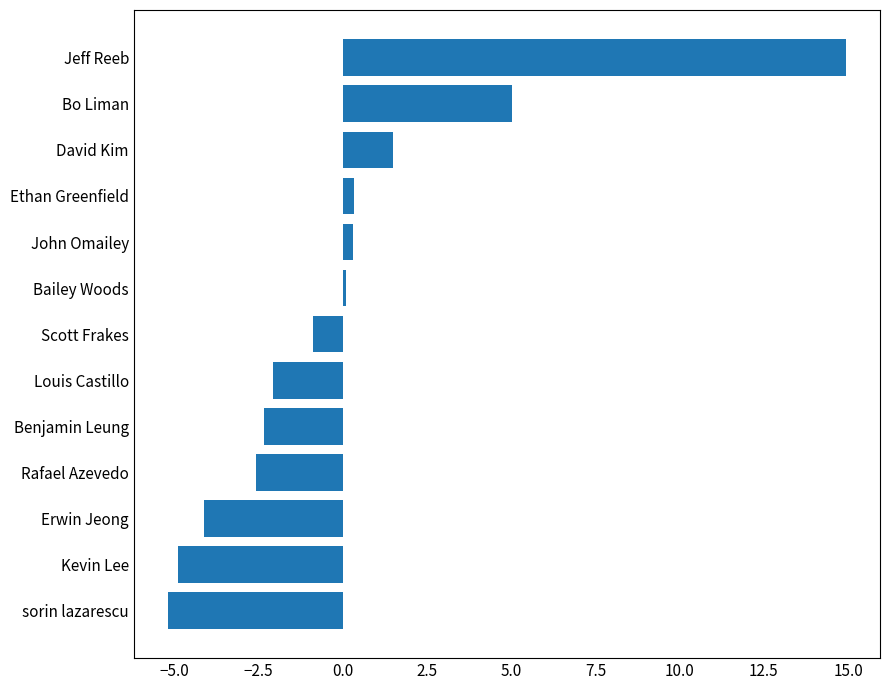

Which category has the highest value across all series?

Jeff Reeb